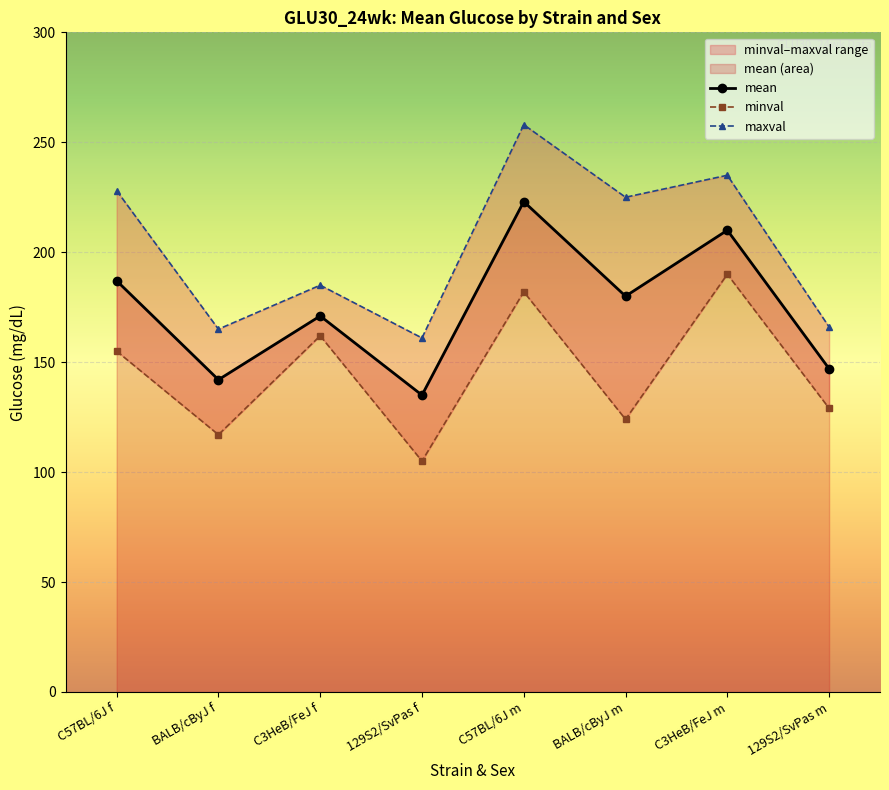

What is the minimum value for mean?

135